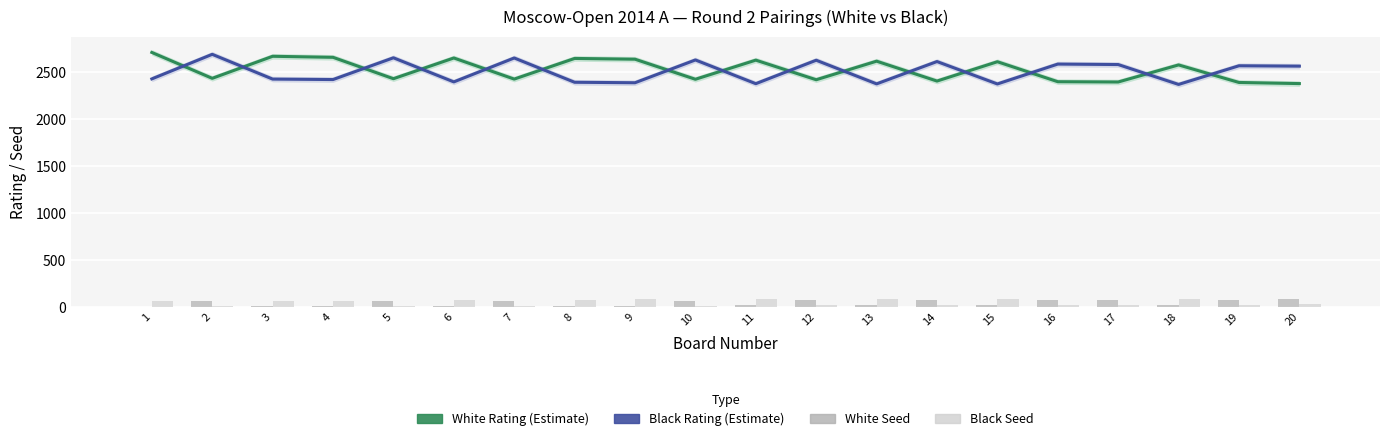

Where does the Black Rating (Estimate) series first go above 2564?

2